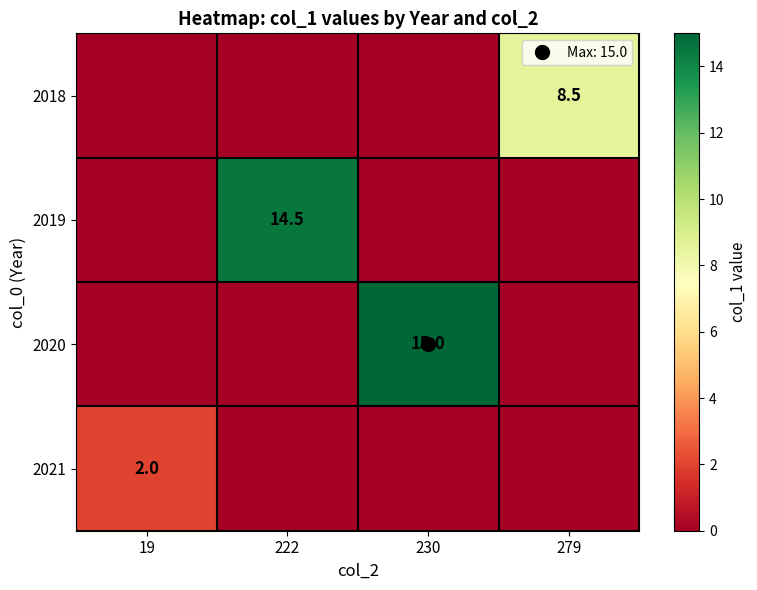

Rank the series at 19 from lowest to highest value.

2018, 2019, 2020, 2021